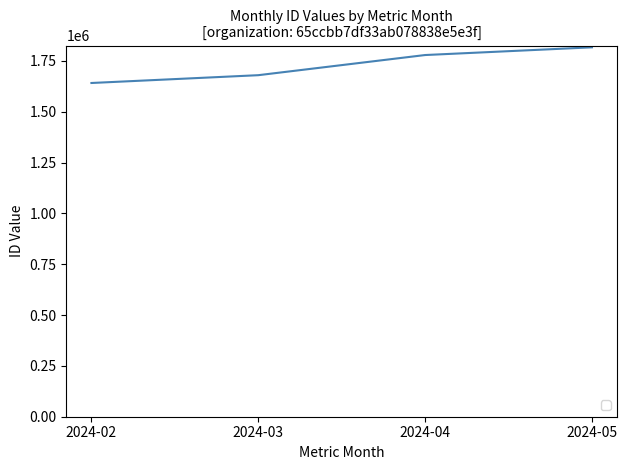

Rank the categories by value from highest to lowest.

2024-05, 2024-04, 2024-03, 2024-02